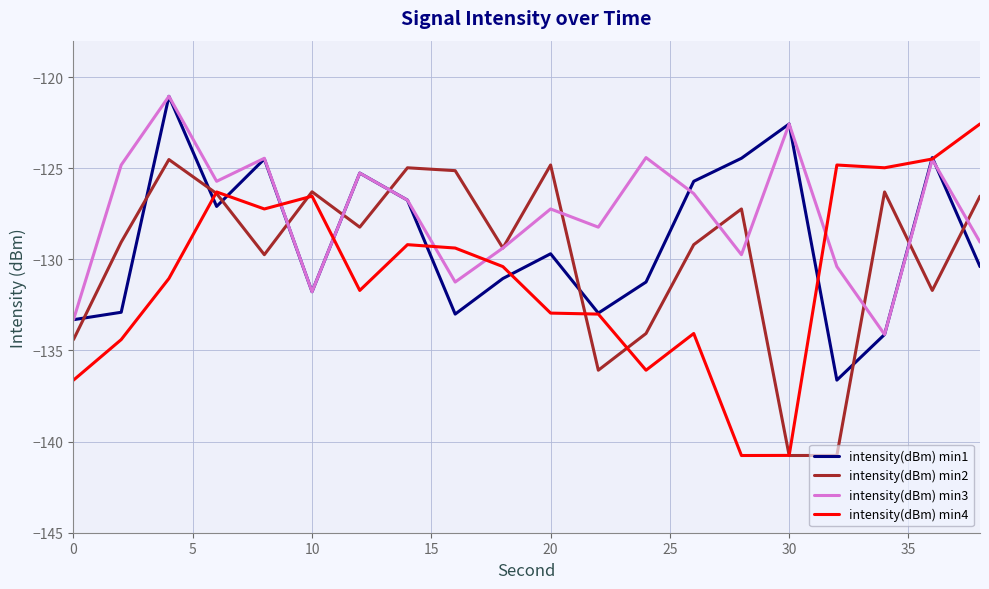

How many interior local valleys does the intensity(dBm) min3 series have?

6